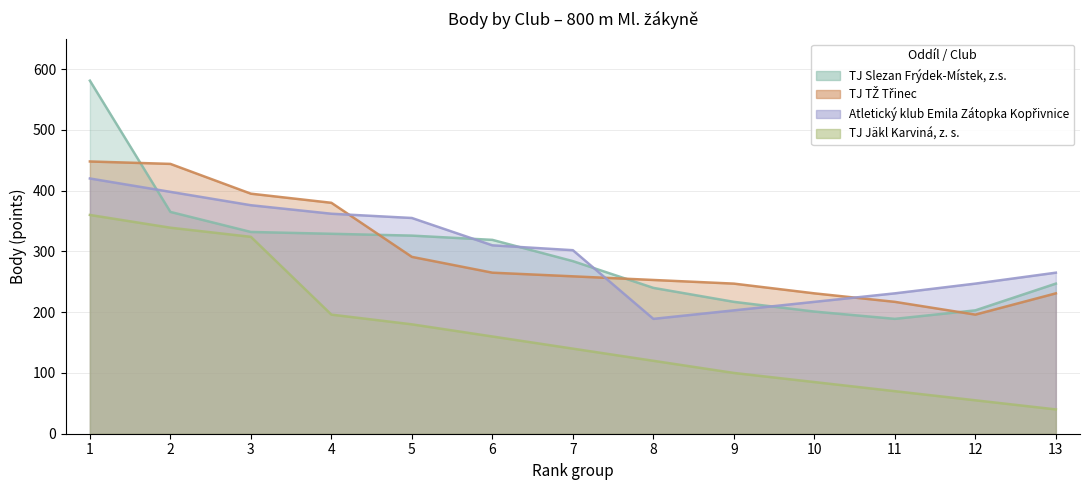

Between 5 and 10, which series saw the biggest shift?

Atletický klub Emila Zátopka Kopřivnice